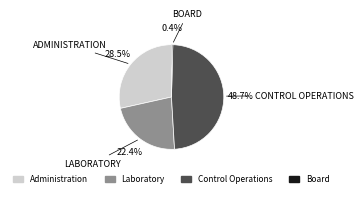

Is there any slice that represents more than half of the pie?

No